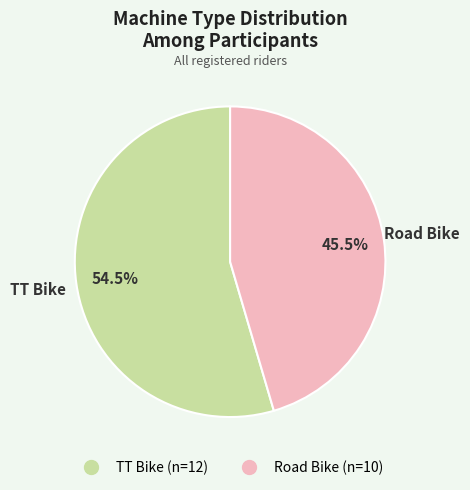

To the nearest percent, what is the average slice percentage?

50%